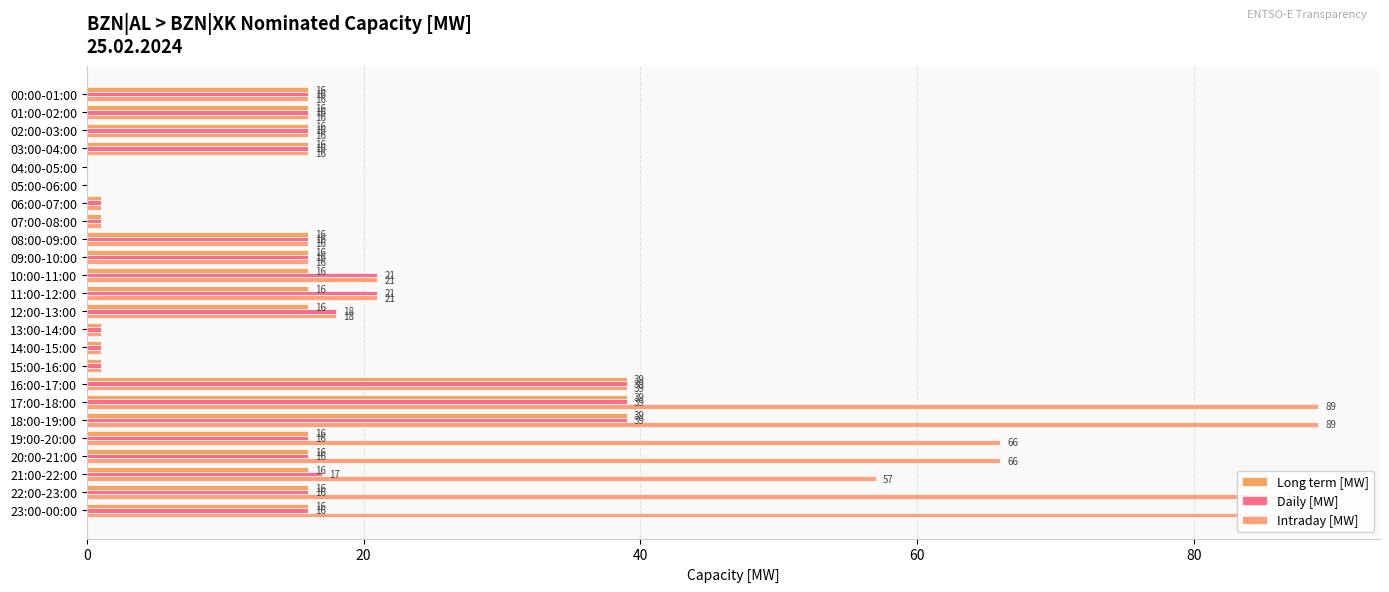

How many data points does each series have?

24